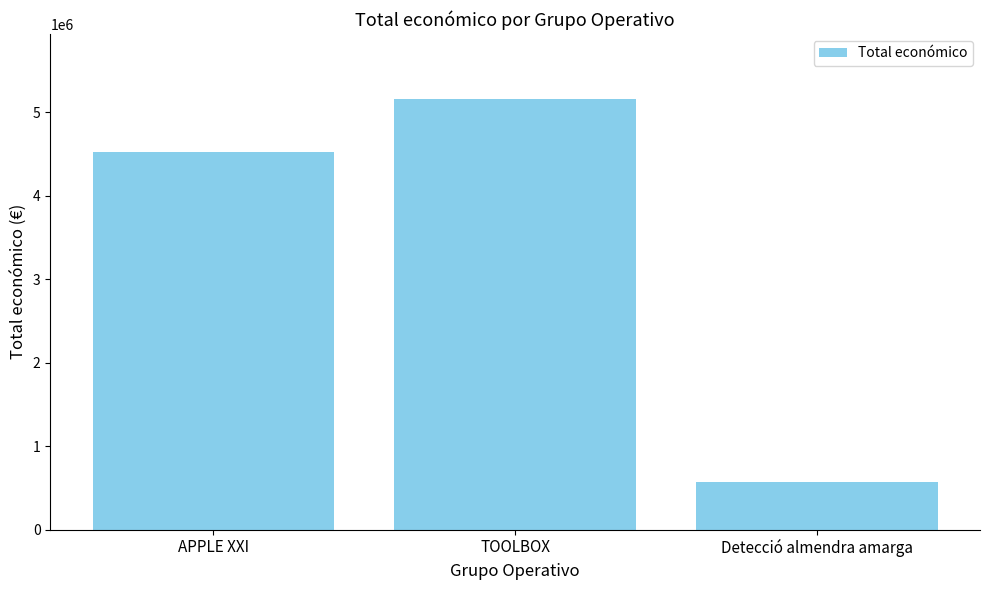

What is the sum of all values?

10257984